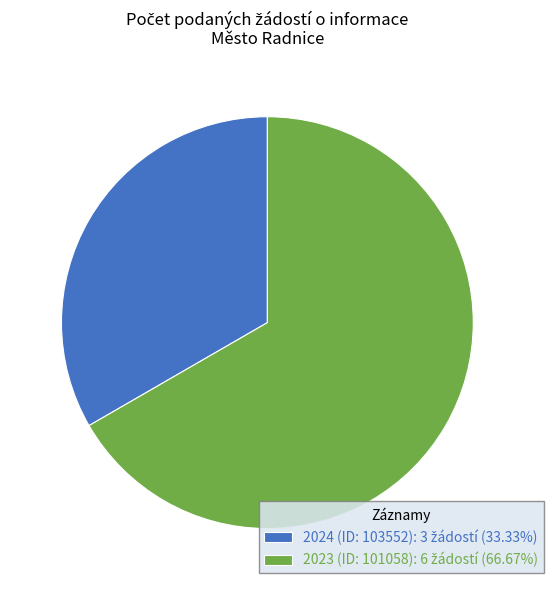

Is 2023 (ID: 101058) the majority of the pie?

Yes